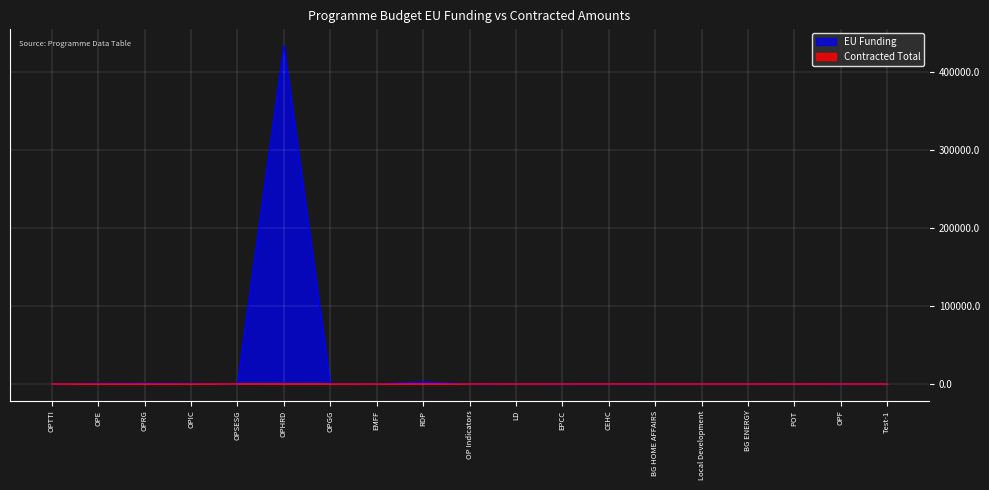

What is the label of the 17th point from the left?

POT